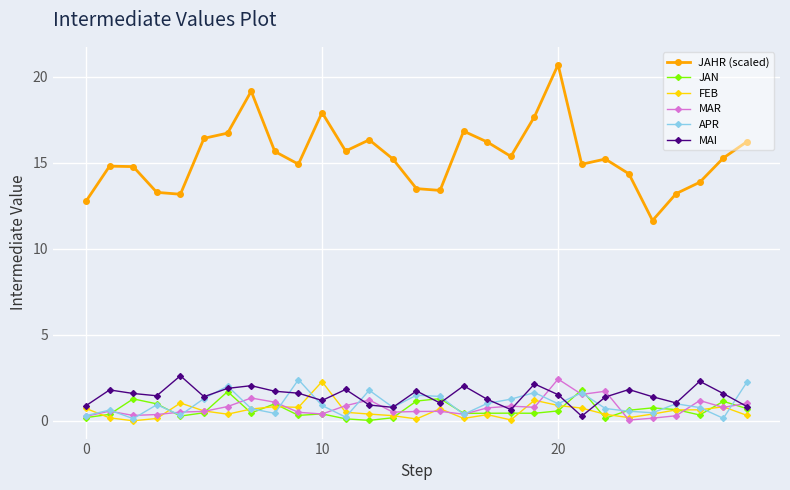

What is the maximum value for MAR?

2.4